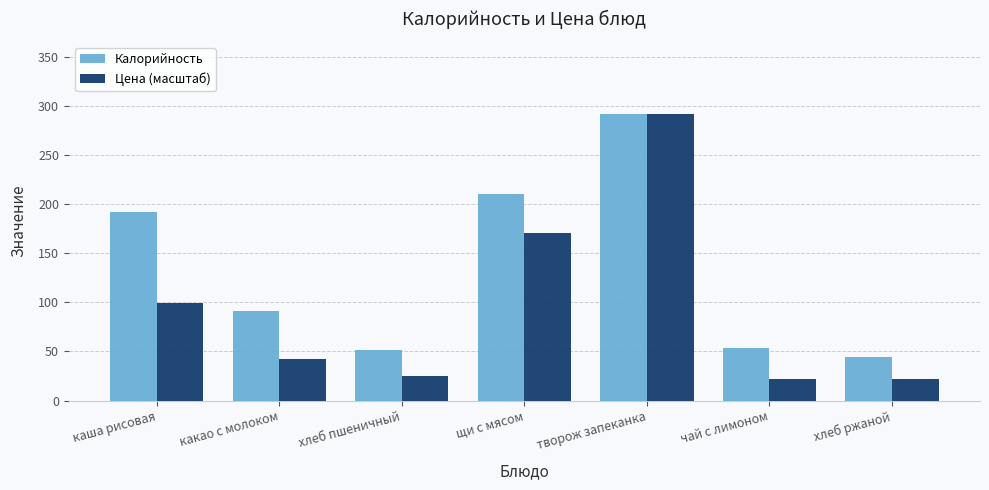

What is the label of the 2nd bar from the left?

какао с молоком